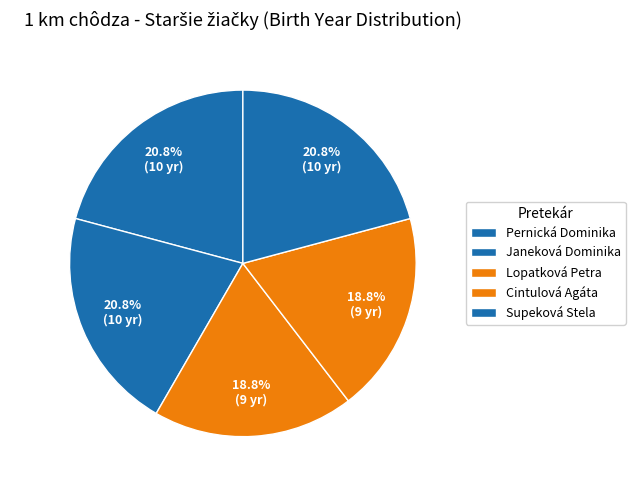

How many segments does this pie chart have?

5